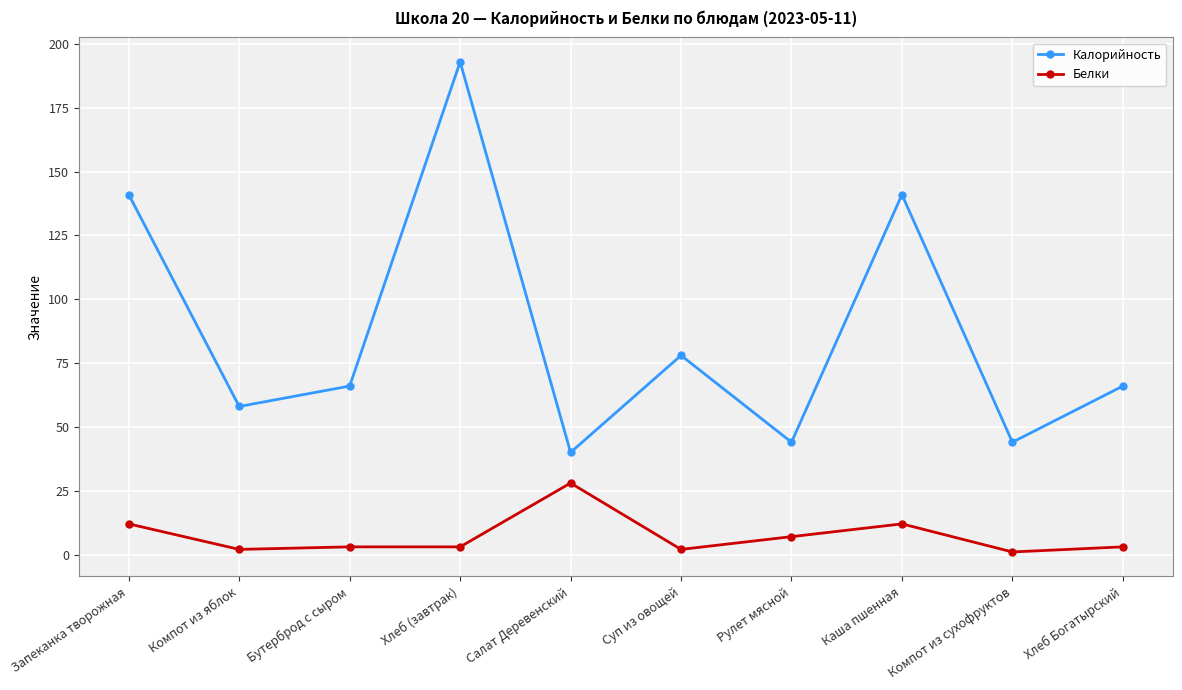

Between Запеканка творожная and Салат Деревенский, which series saw the biggest shift?

Калорийность